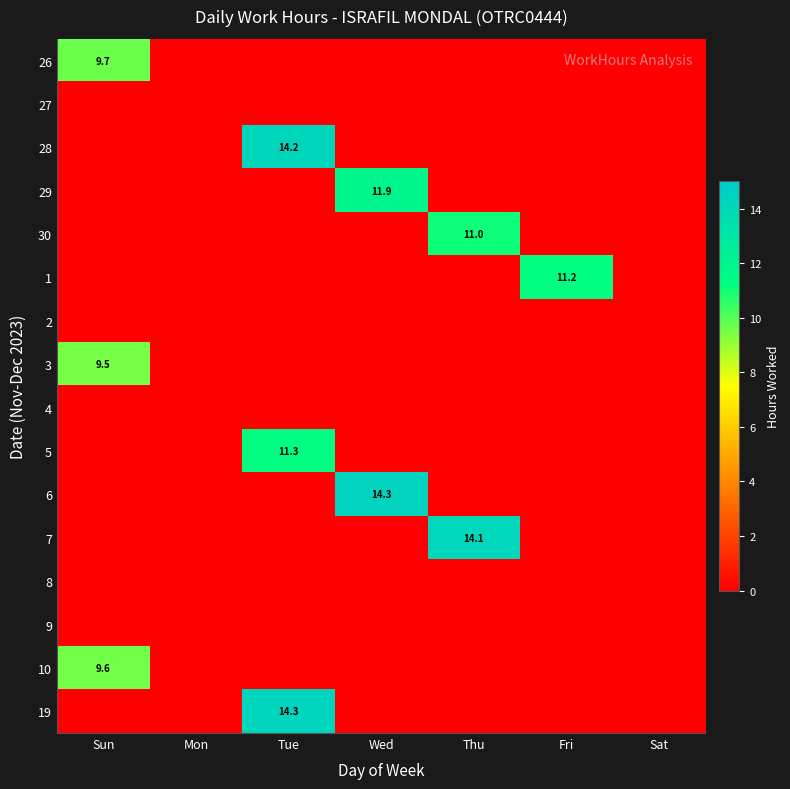

How many data points does each series have?

7